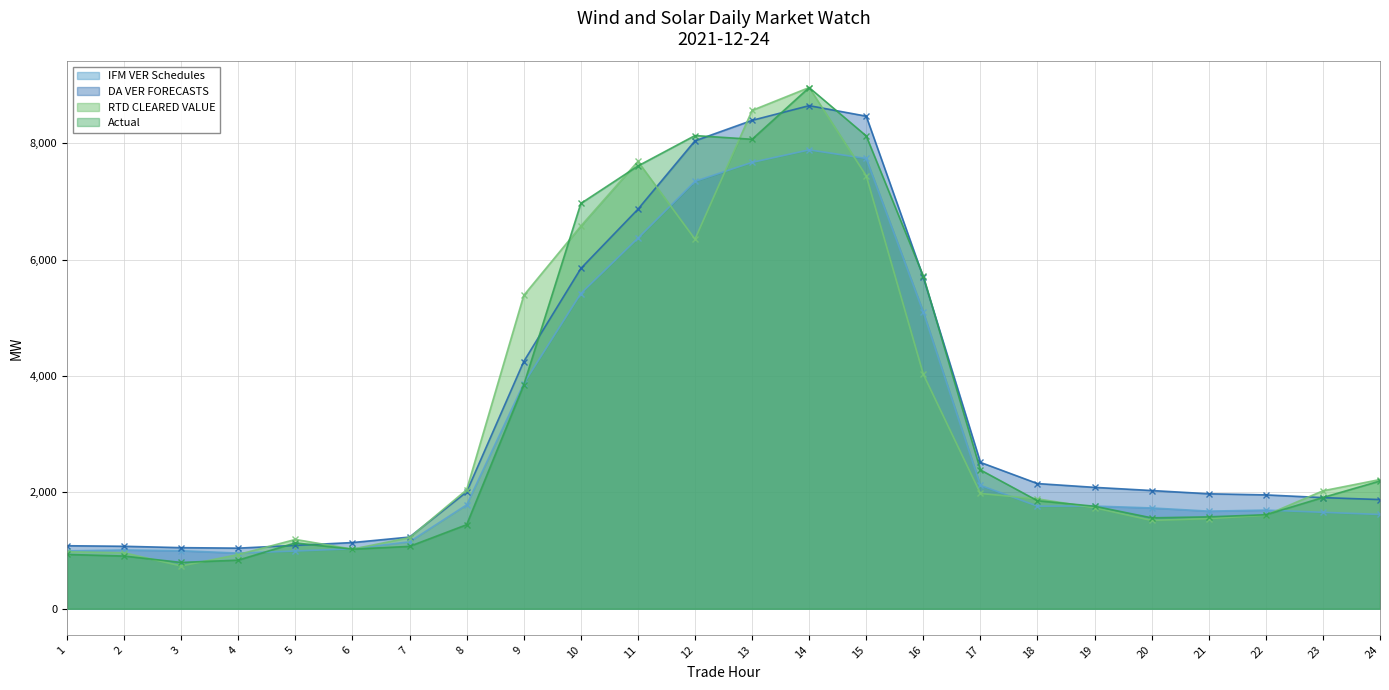

The value of IFM VER Schedules at 6 is 1031.1. True or false?

True